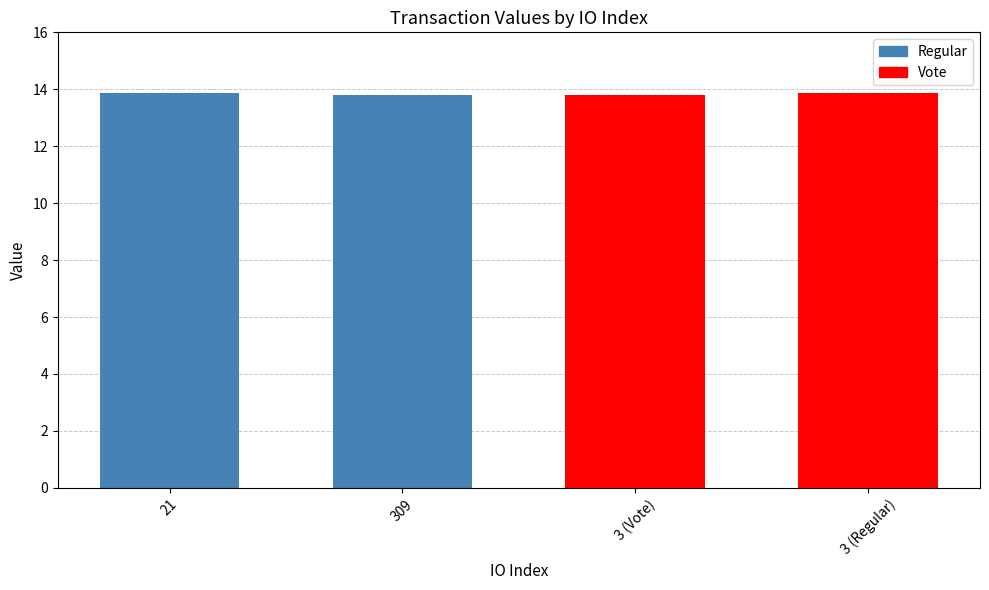

Is it true that the value at 21 is 4.0?

False